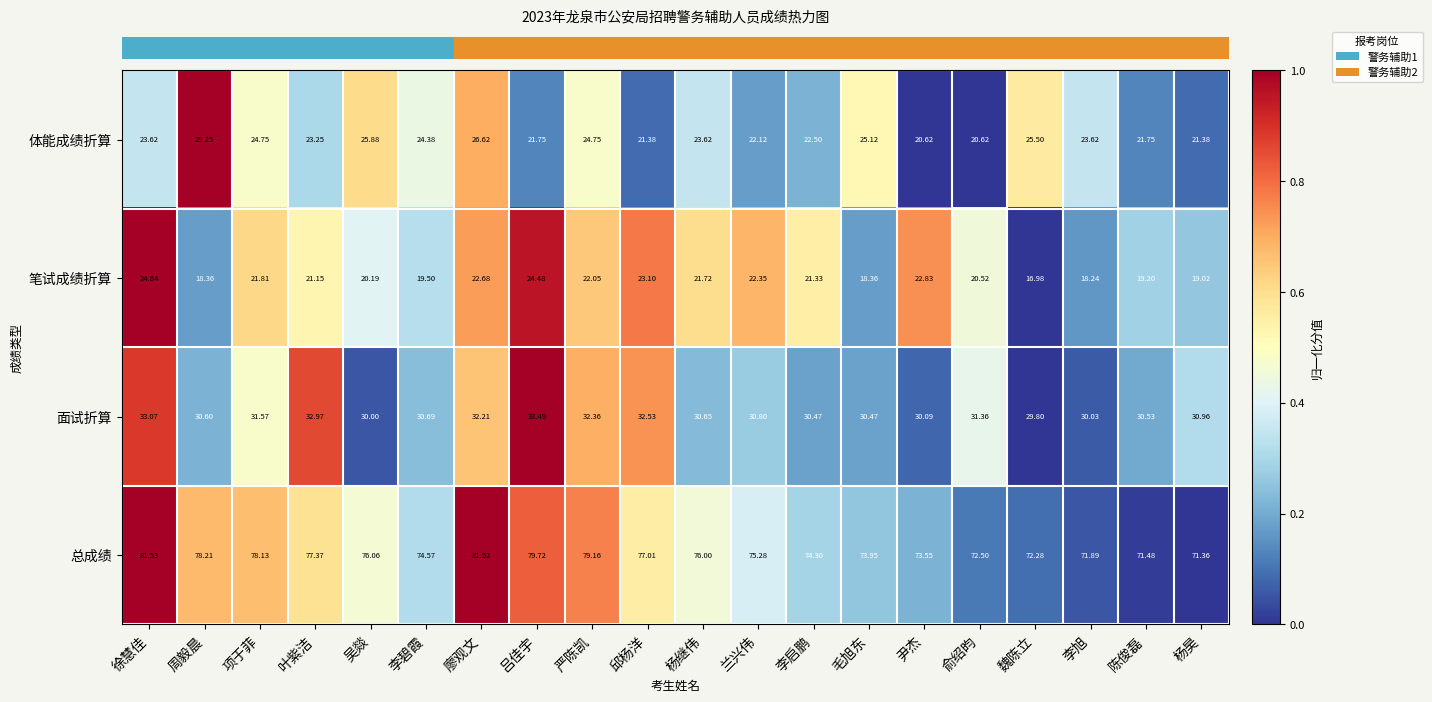

Where does the 总成绩 series first go above 76?

徐慧佳